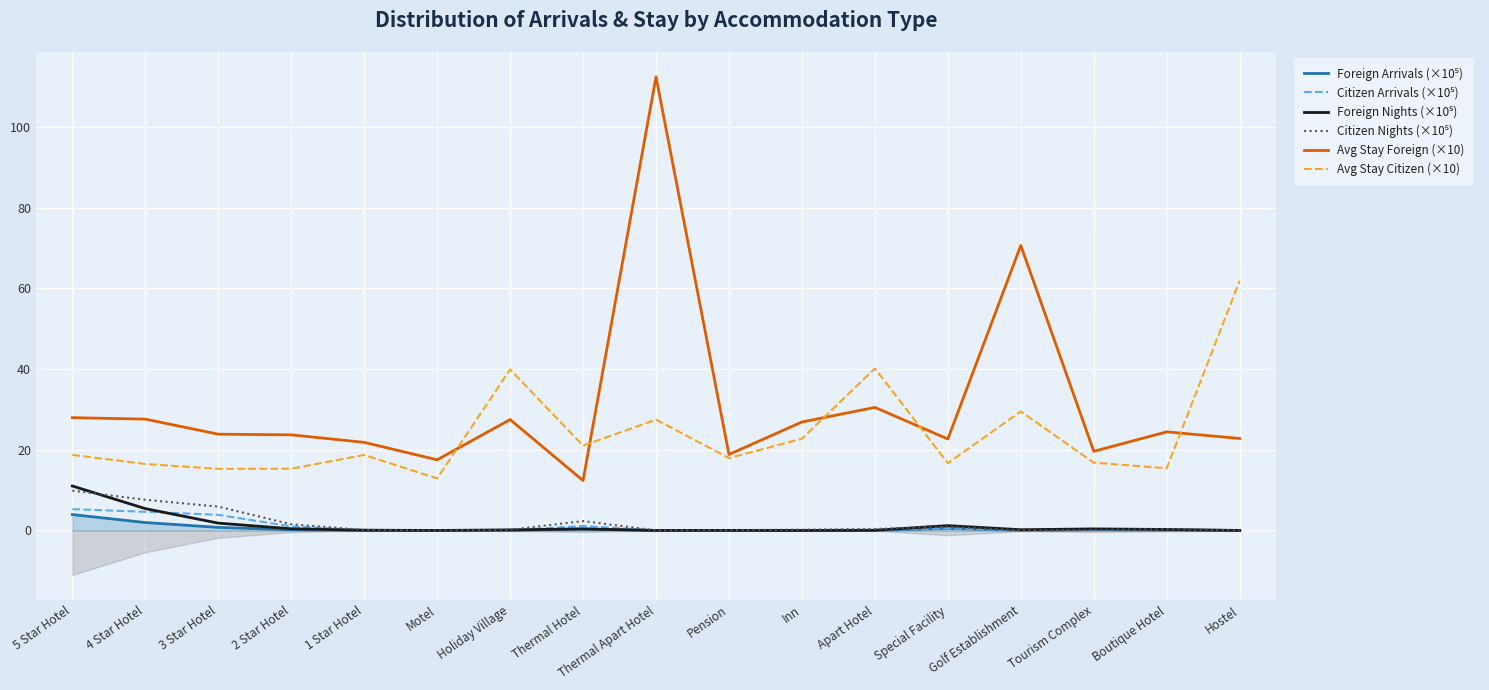

Rank the categories by Foreign Arrivals (×10⁵) value from highest to lowest.

5 Star Hotel, 4 Star Hotel, 3 Star Hotel, Special Facility, Thermal Hotel, Tourism Complex, 2 Star Hotel, Boutique Hotel, Holiday Village, 1 Star Hotel, Golf Establishment, Apart Hotel, Pension, Inn, Hostel, Thermal Apart Hotel, Motel